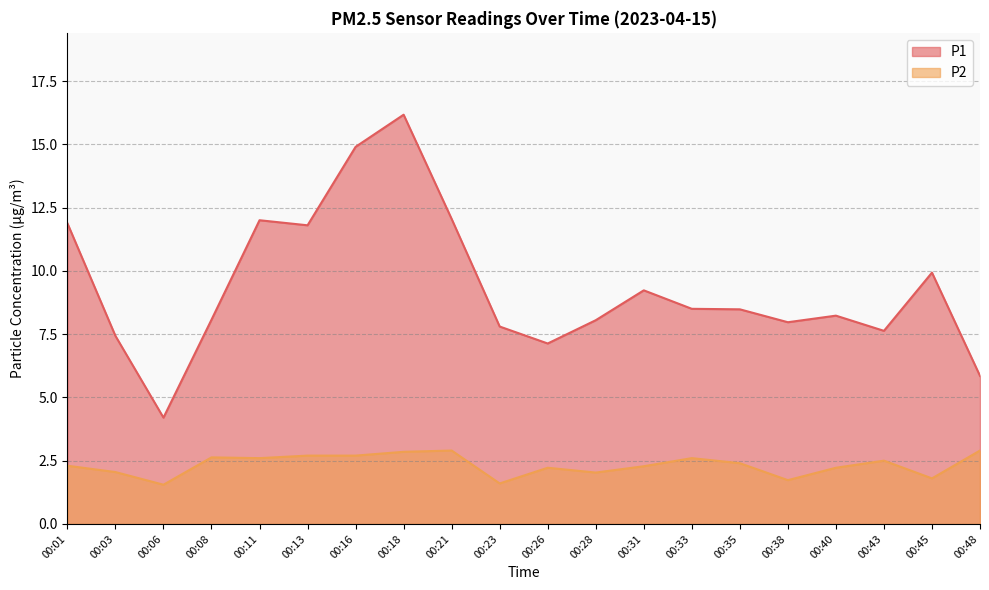

How many interior local valleys does the P2 series have?

6